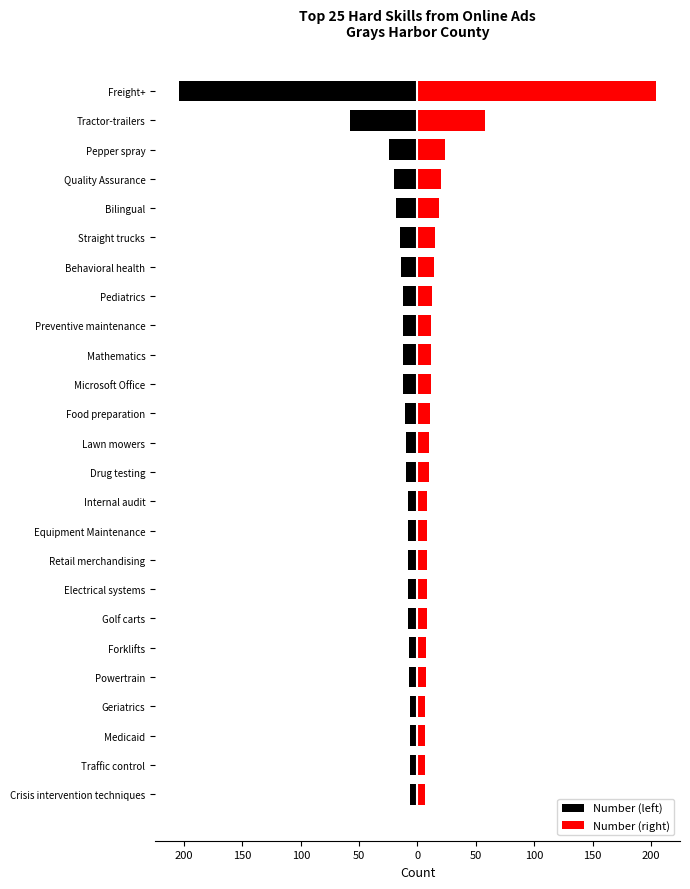

The value of Number (right) at Bilingual is 24.8. True or false?

False